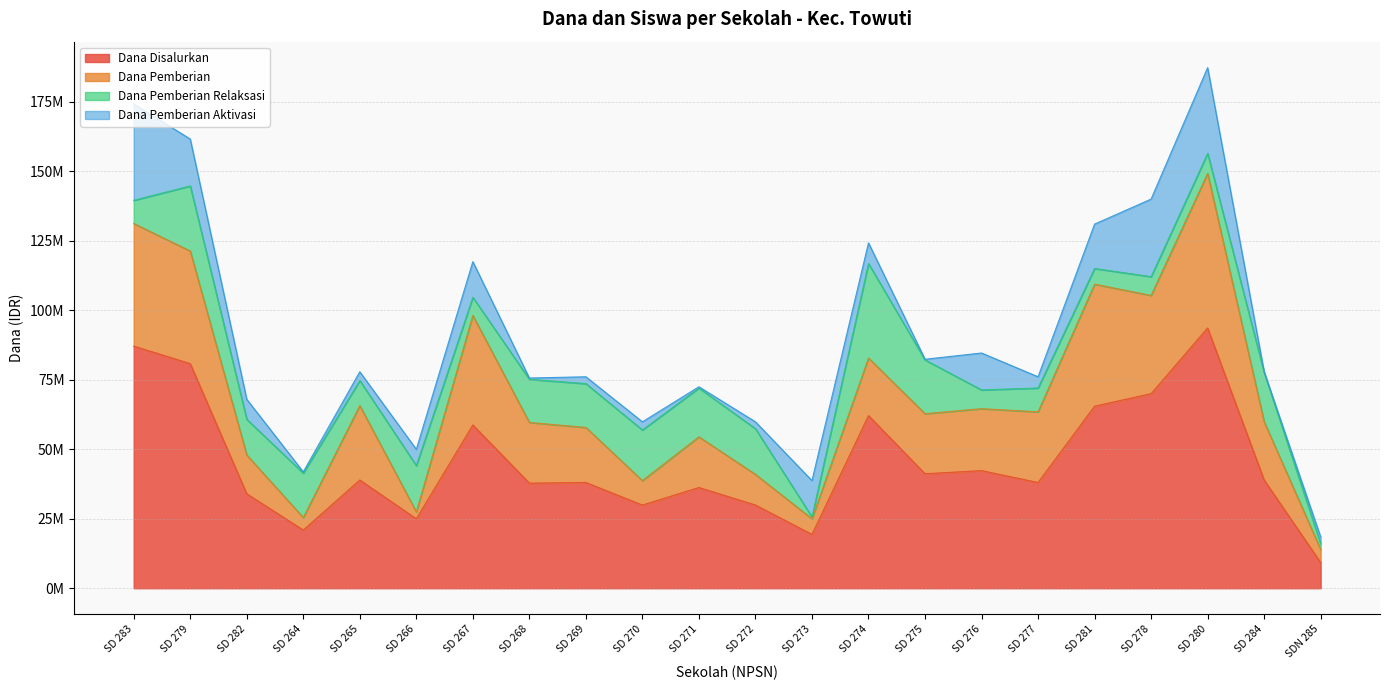

Does the chart display data point markers on the line(s)?

No